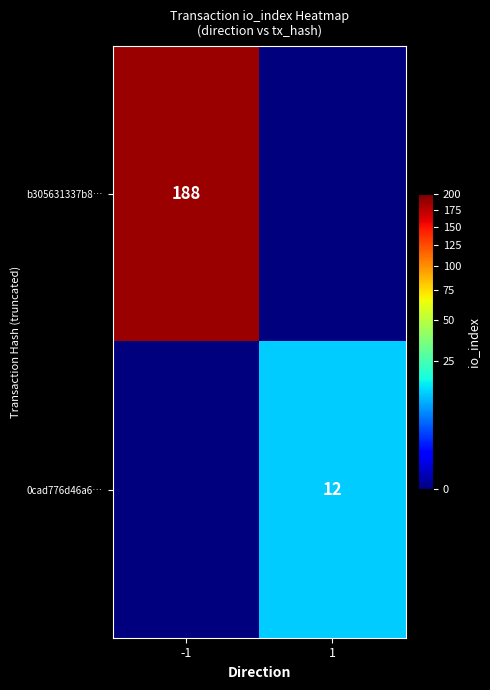

The value of 0cad776d46a6… at 1 is 20. True or false?

False